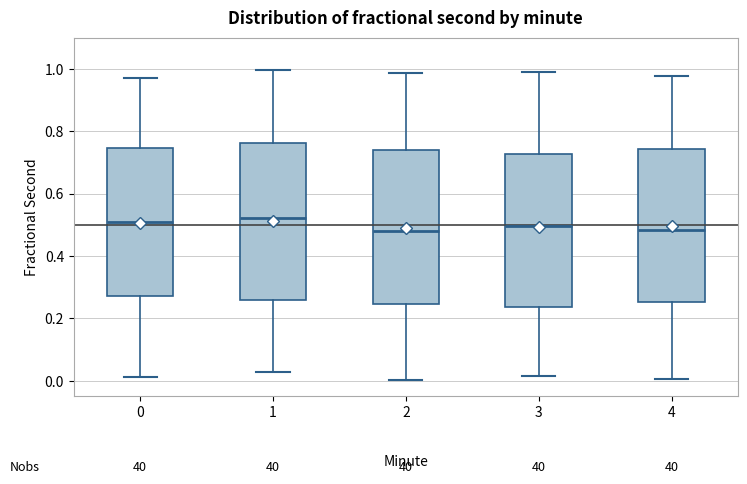

Where is the lower edge of the box at x = 4 on the y-axis? The values are not printed on the chart, so give them approximately, as read against the axis.

0.26